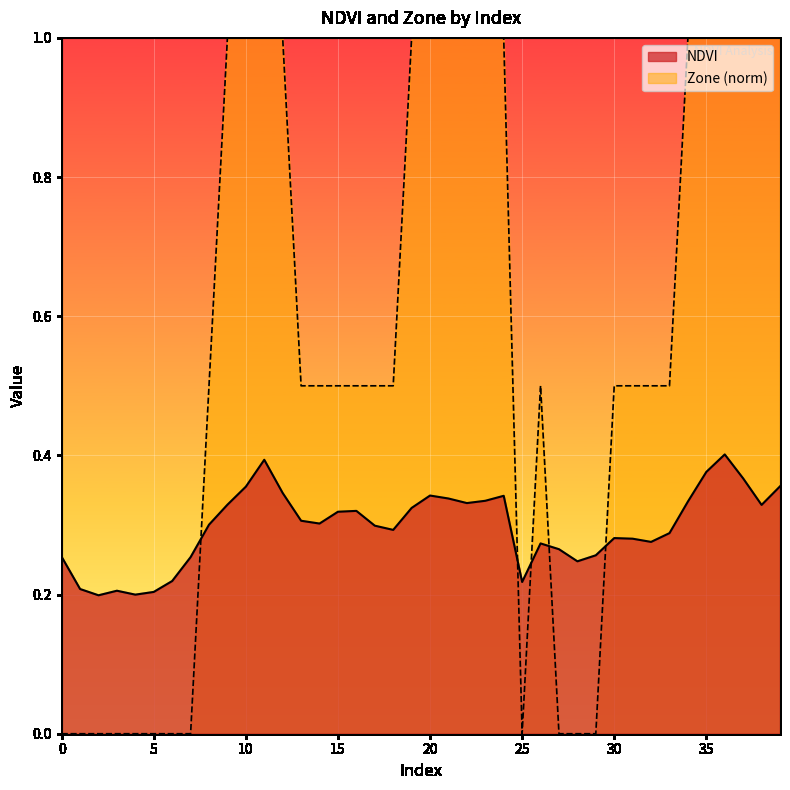

Where is the first local minimum for NDVI?

2